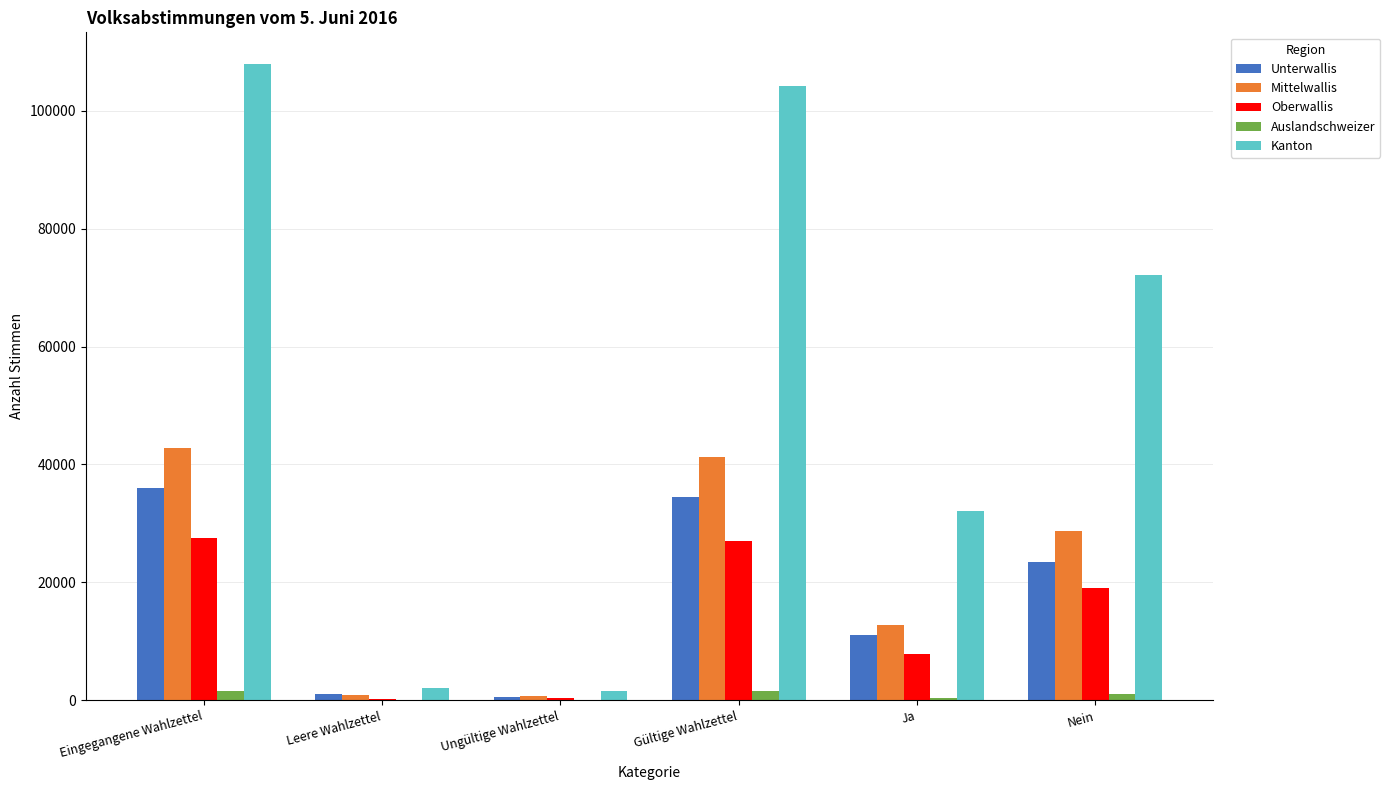

Between Ungültige Wahlzettel and Nein, which series saw the biggest shift?

Kanton